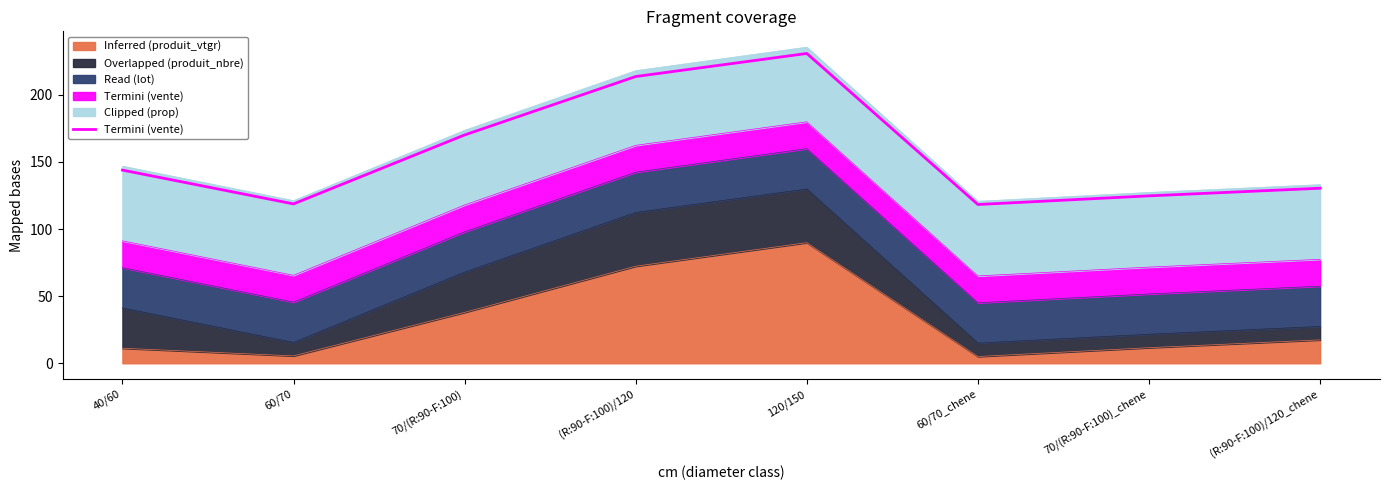

Rank the categories by value from highest to lowest.

120/150, (R:90-F:100)/120, 70/(R:90-F:100), 40/60, (R:90-F:100)/120_chene, 70/(R:90-F:100)_chene, 60/70, 60/70_chene